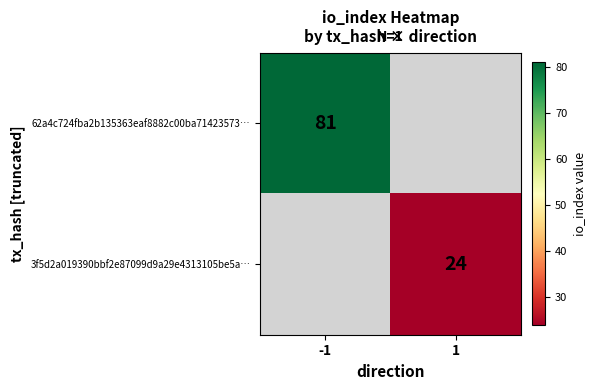

At how many categories does at least one series exceed 57?

1